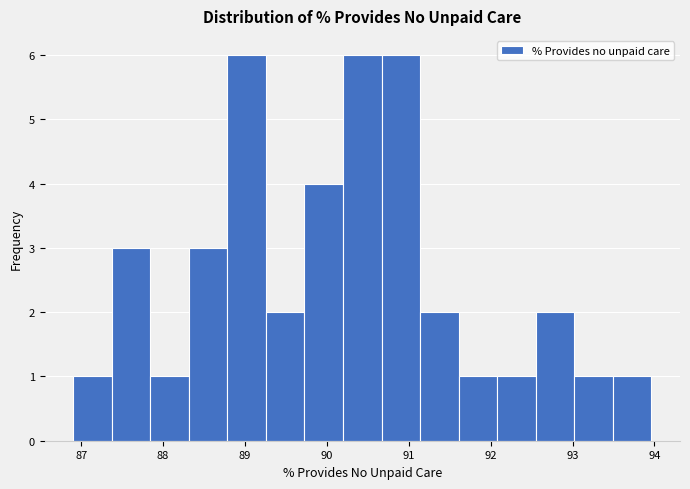

Reading left to right, transcribe this chart: for each bar, give the range it covers on the x-axis and its height. Neither the bar edges nor the heights are printed on the chart, so give them approximately, as read against the axes.

86.9 to 87.4: 1
87.4 to 87.8: 3
87.8 to 88.3: 1
88.3 to 88.8: 3
88.8 to 89.3: 6
89.3 to 89.7: 2
89.7 to 90.2: 4
90.2 to 90.7: 6
90.7 to 91.1: 6
91.1 to 91.6: 2
91.6 to 92.1: 1
92.1 to 92.5: 1
92.5 to 93.0: 2
93.0 to 93.5: 1
93.5 to 94.0: 1